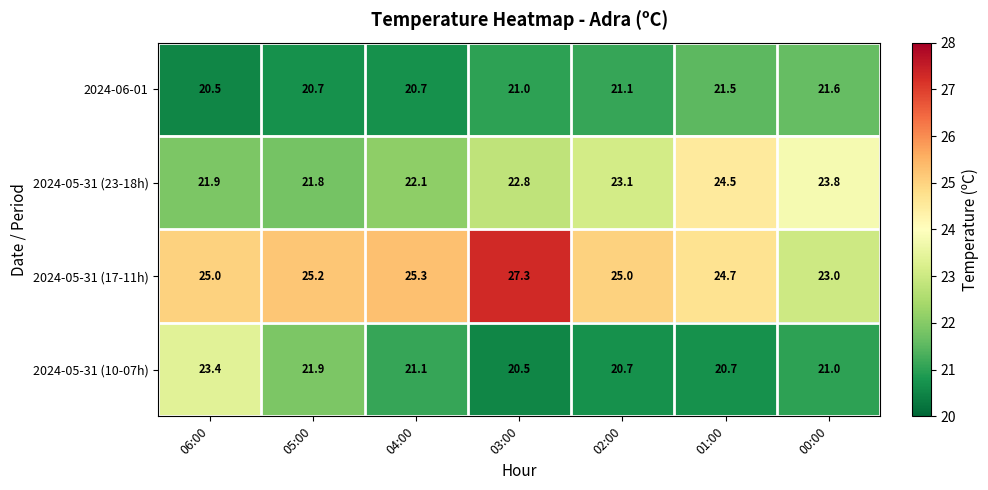

What is the average value of the 2024-05-31 (17-11h) series?

25.1